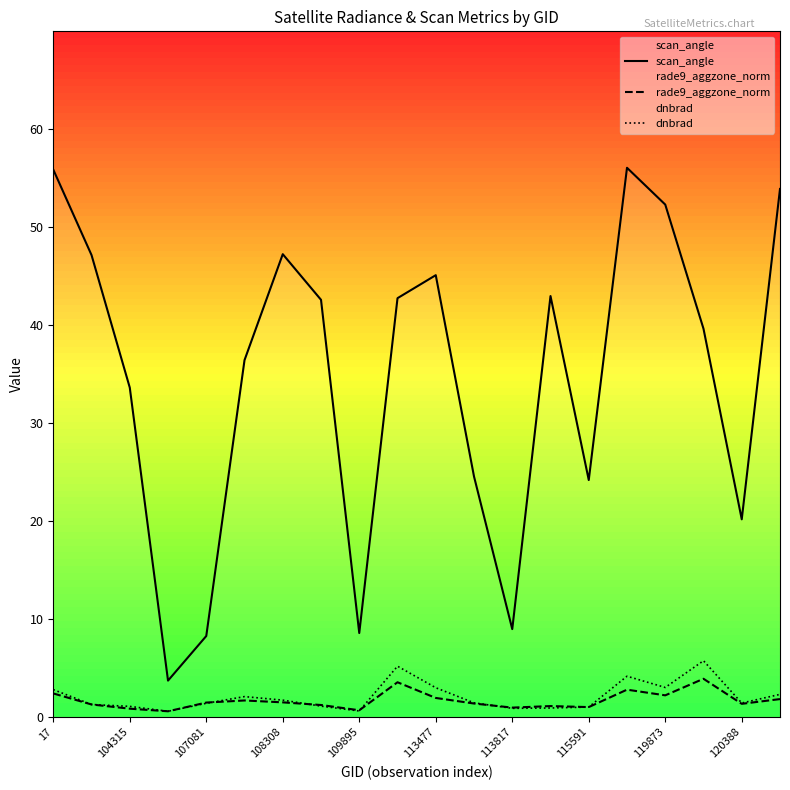

What is the maximum value for scan_angle?

56.1